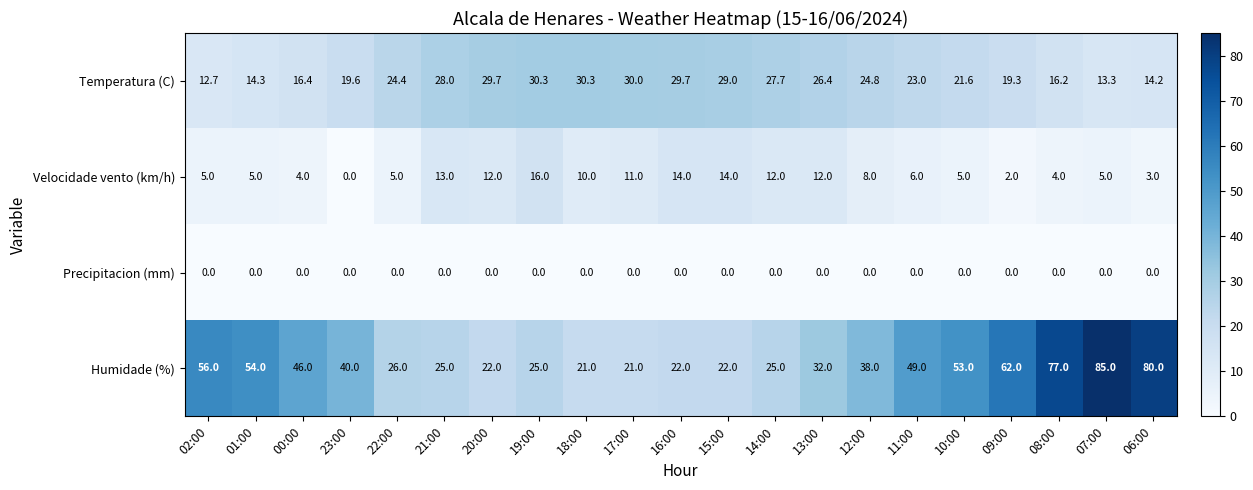

What is the maximum value shown in the chart?

85.0